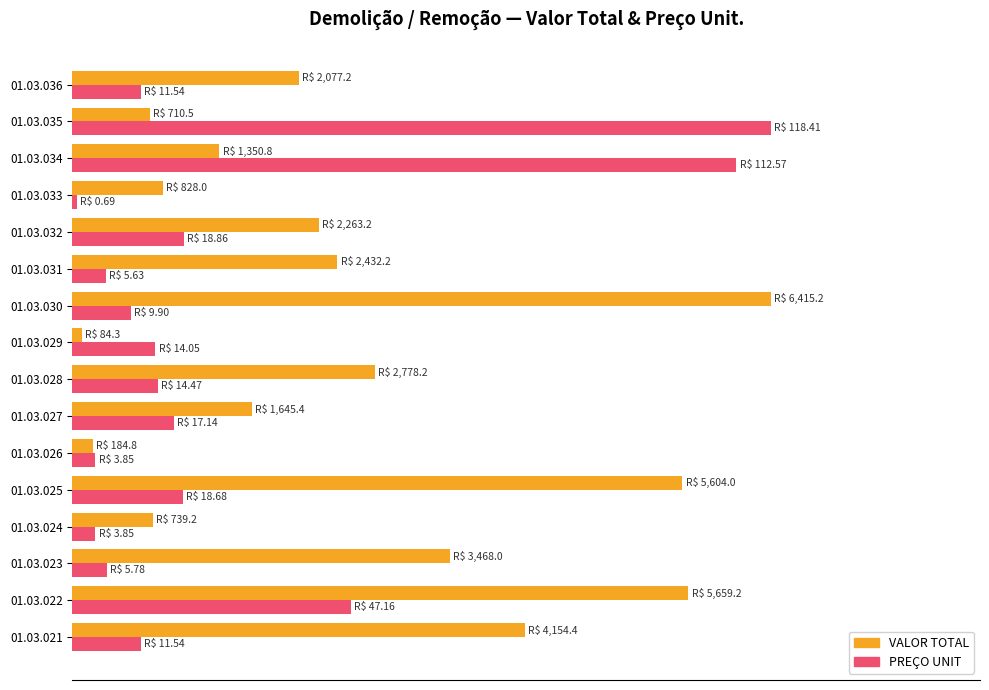

What are all the series names shown in the legend?

VALOR TOTAL, PREÇO UNIT